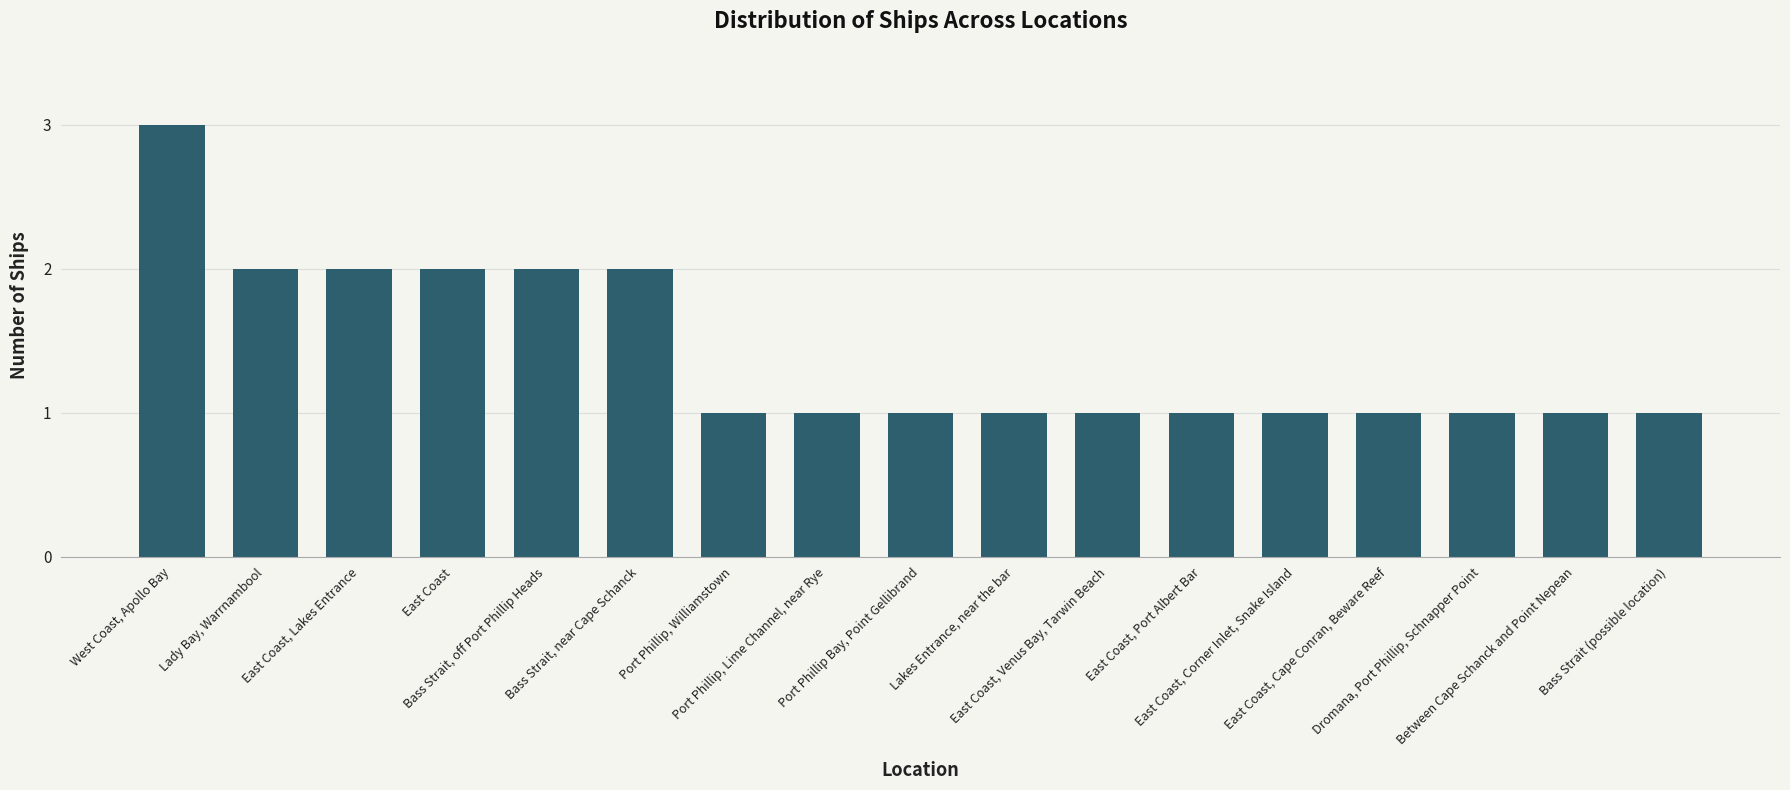

Reading left to right, transcribe all the data shown in this chart.

West Coast, Apollo Bay=3	Lady Bay, Warrnambool=2	East Coast, Lakes Entrance=2	East Coast=2	Bass Strait, off Port Phillip Heads=2	Bass Strait, near Cape Schanck=2	Port Phillip, Williamstown=1	Port Phillip, Lime Channel, near Rye=1	Port Phillip Bay, Point Gellibrand=1	Lakes Entrance, near the bar=1	East Coast, Venus Bay, Tarwin Beach=1	East Coast, Port Albert Bar=1	East Coast, Corner Inlet, Snake Island=1	East Coast, Cape Conran, Beware Reef=1	Dromana, Port Phillip, Schnapper Point=1	Between Cape Schanck and Point Nepean=1	Bass Strait (possible location)=1